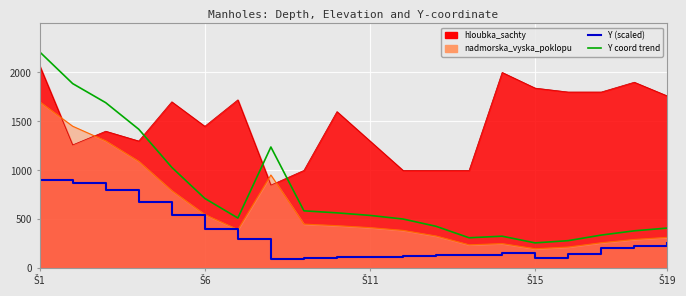

Between Š6 and 19, which series saw the biggest shift?

Y coord trend